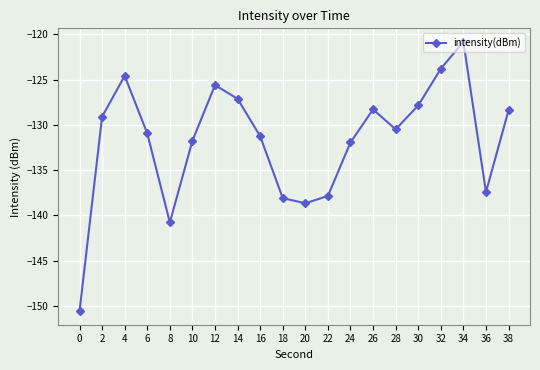

What is the value of the 3rd point from the left?

-124.6